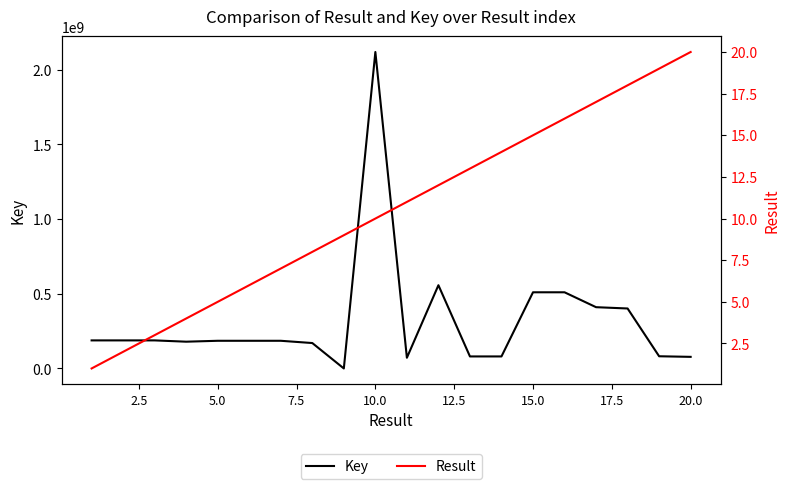

What is the value of the Key point at the 13th from the left?

80490490